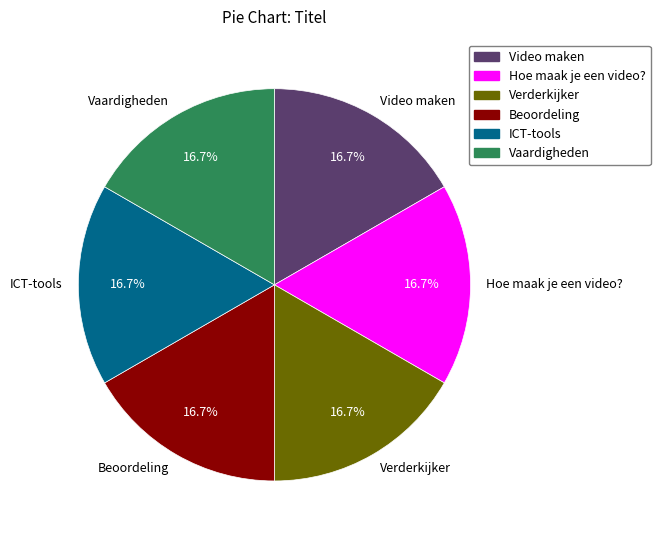

Is there a majority slice in this chart?

No